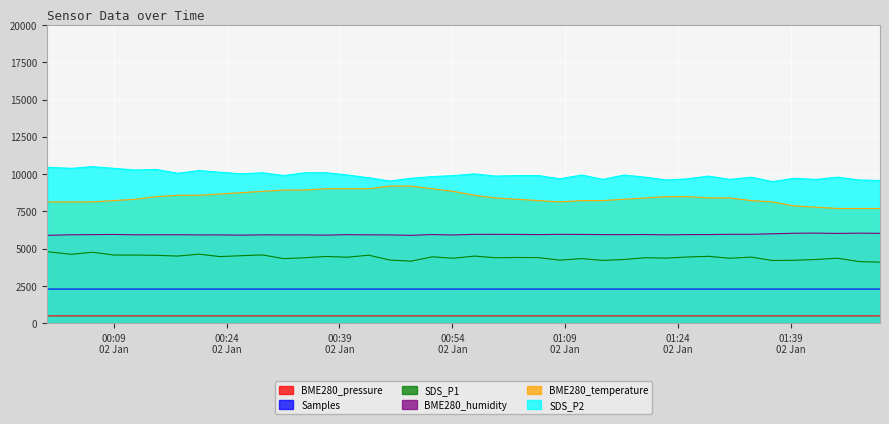

How many interior local peaks does the Samples series have?

13